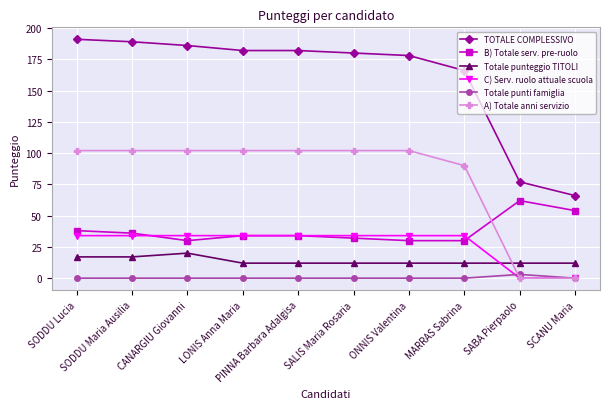

True or false: A) Totale anni servizio and Totale punti famiglia cross at least once.

True